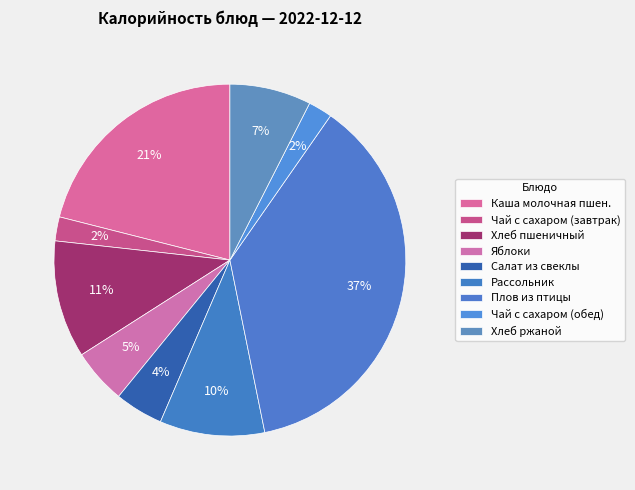

Approximately how many times larger is the value at Яблоки compared to Чай с сахаром (завтрак)?

2.3